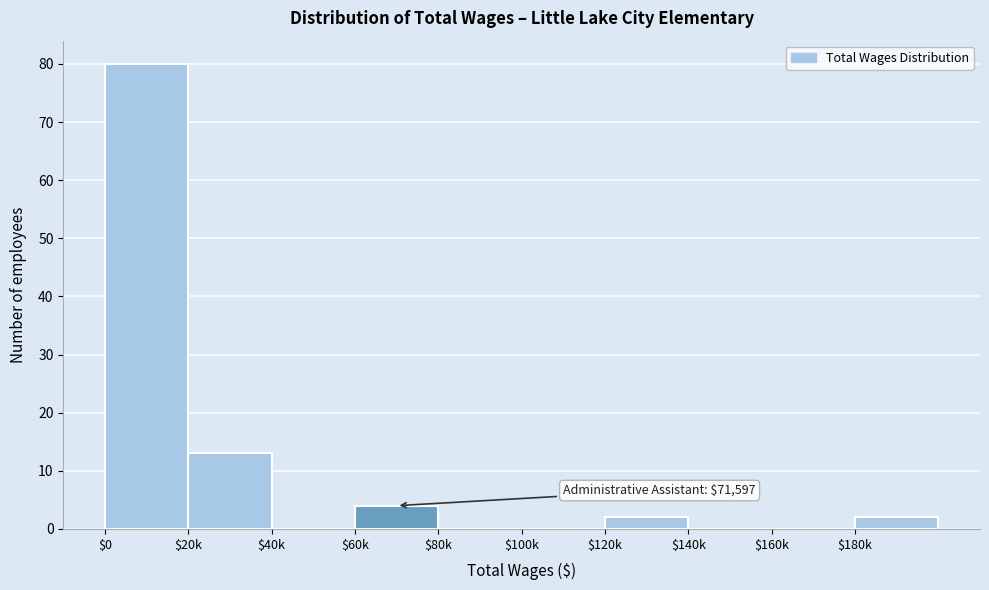

What is the approximate value at $60k?

4